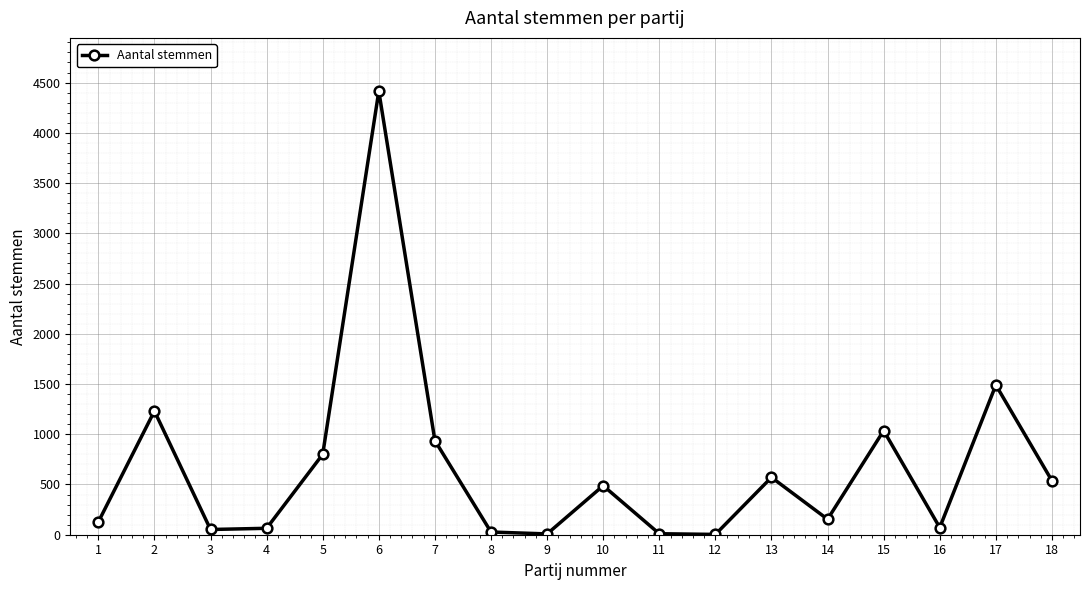

Where is the first local maximum?

2